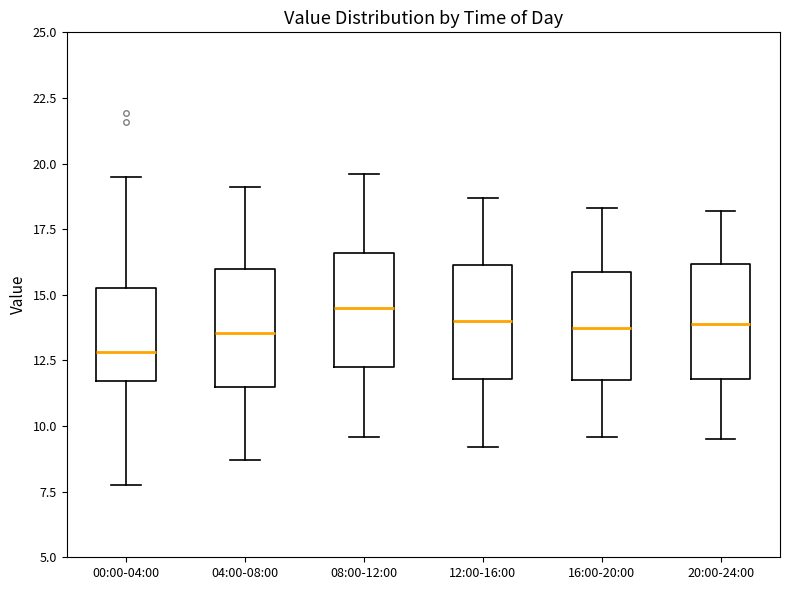

Which box's median line is the lowest?

00:00-04:00